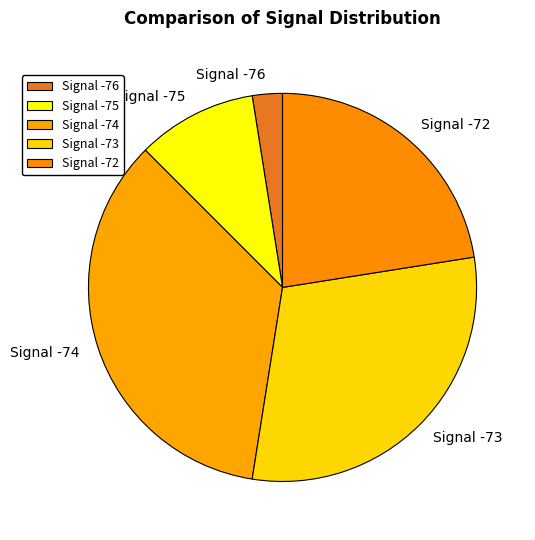

Between Signal -74 and Signal -76, which is larger?

Signal -74